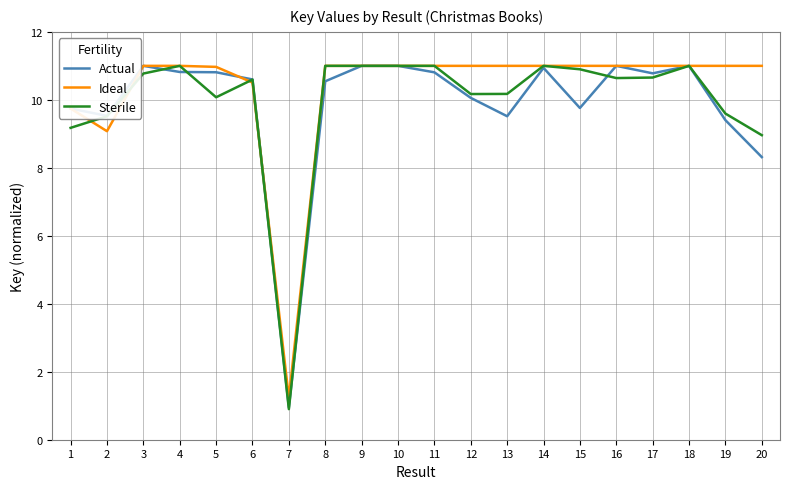

What value does the Ideal series have at 14?

11.0